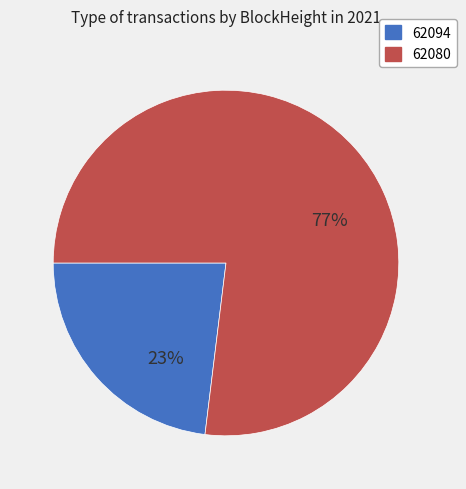

What percentage is the 62080 slice, to the nearest percent?

77%